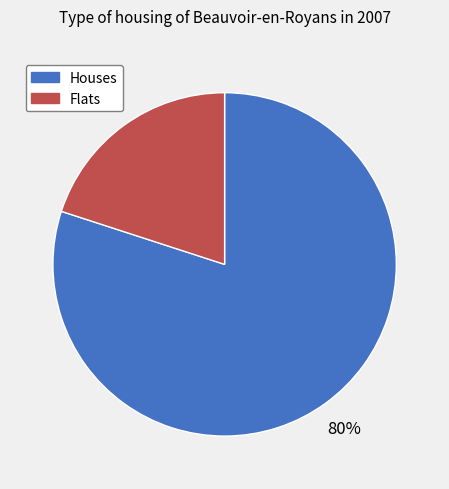

Is there any slice that represents more than half of the pie?

Yes